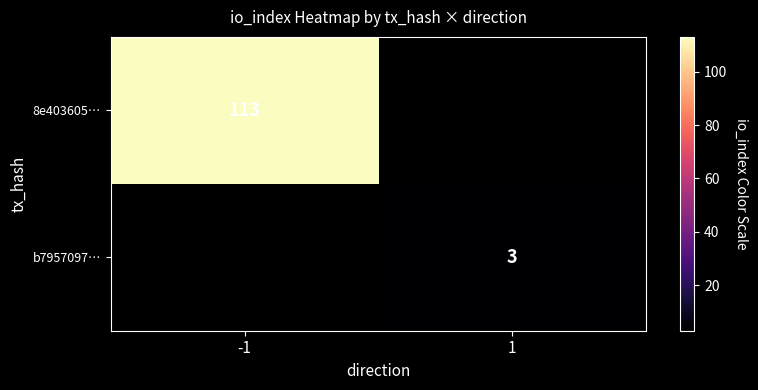

The 8e403605… series shows 113 at -1. True or false?

True